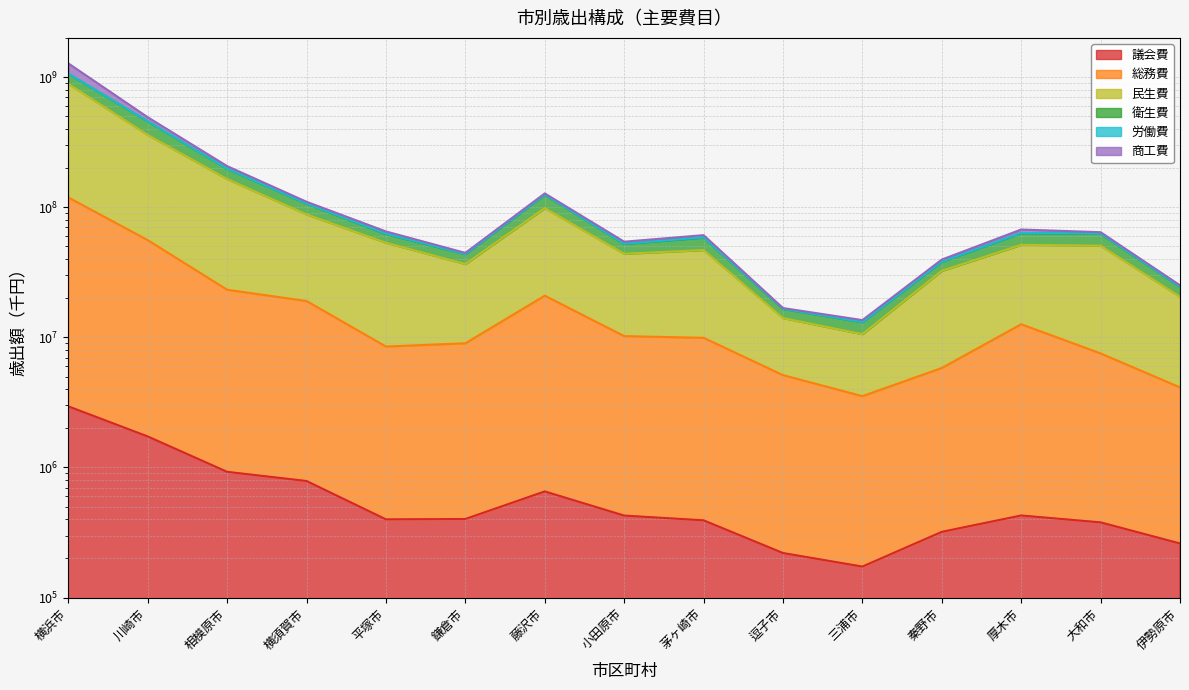

Where is 民生費 nearest to the value 448536631?

川崎市